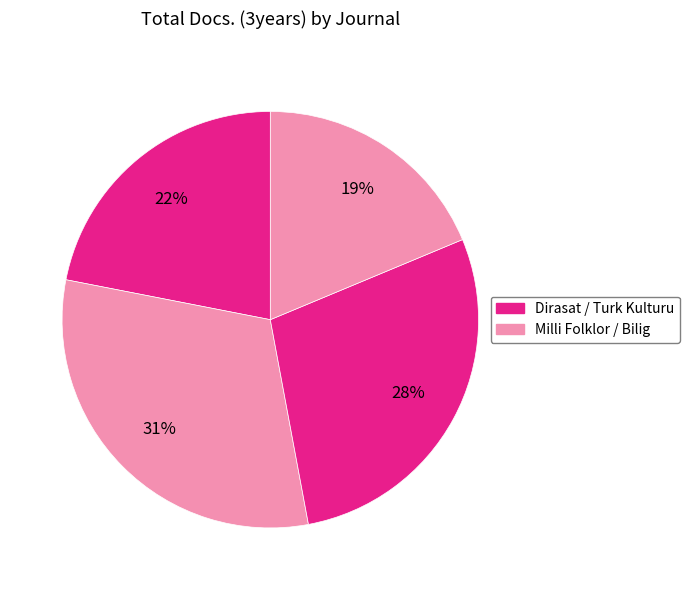

How many slices are in this pie chart?

4